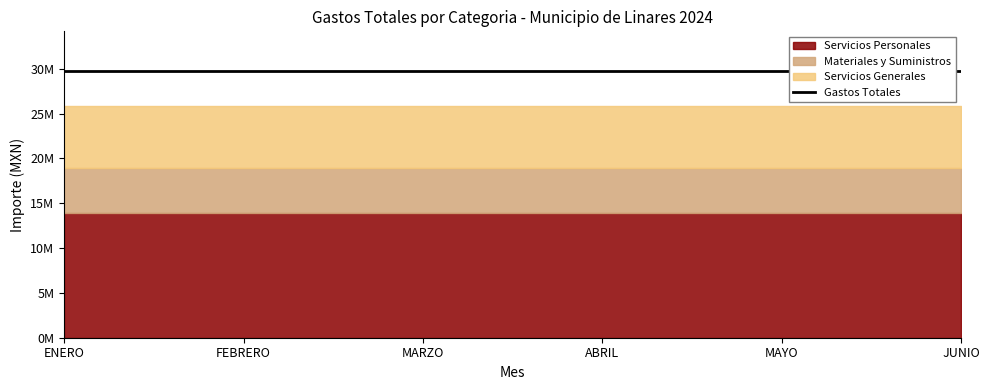

What is the label of the 2nd point from the right?

MAYO